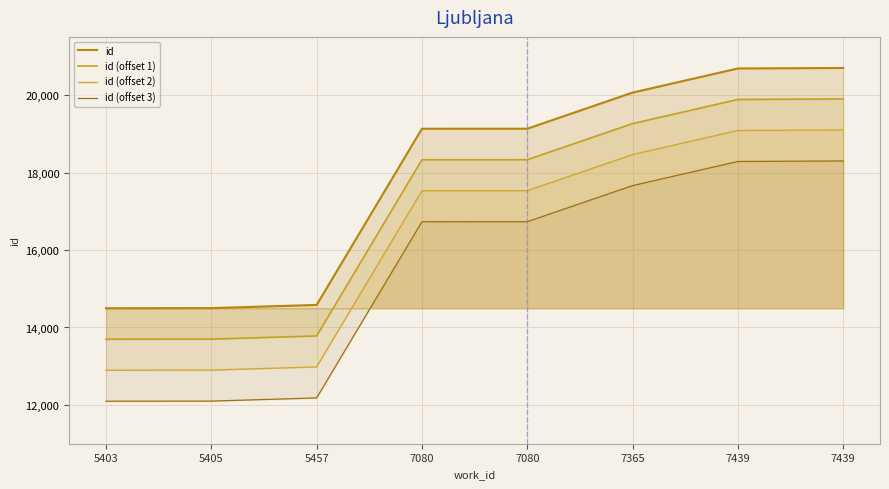

Which label corresponds to the smallest value in the chart?

5403